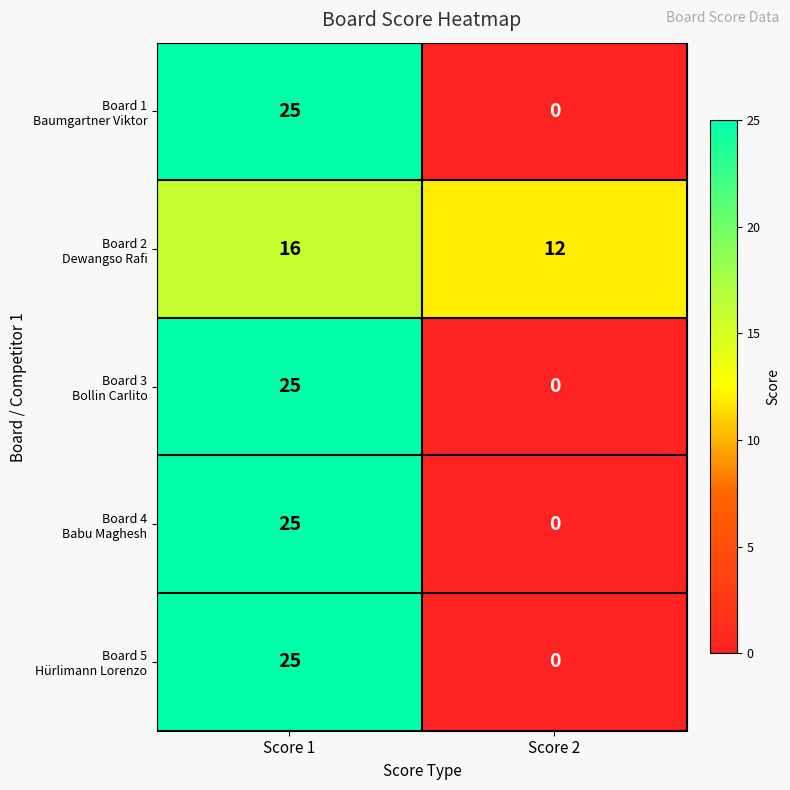

Which category has the highest value across all series?

Score 1